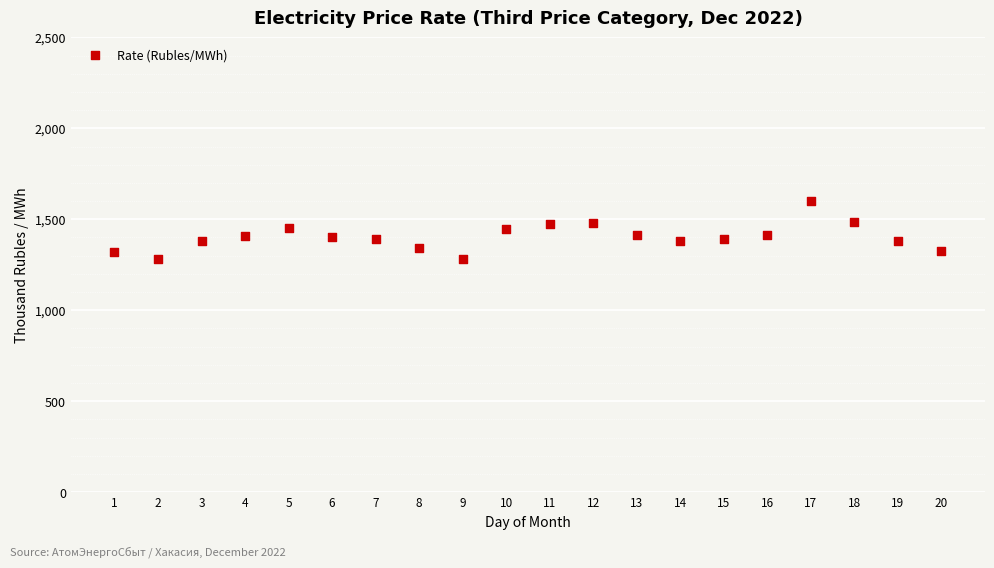

What is the range of Y values (max minus min)?

322.9